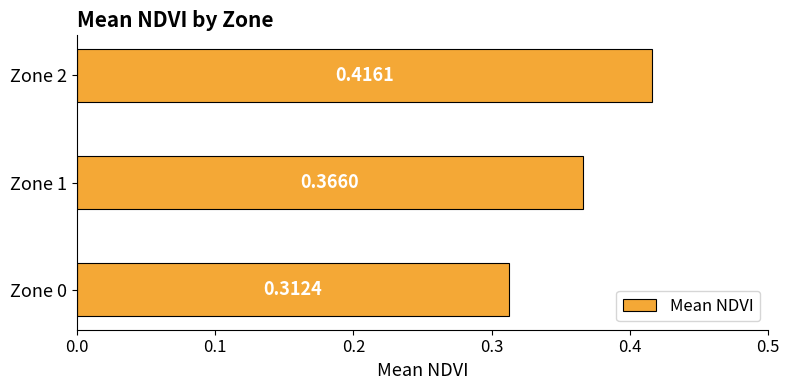

List the labels in order of value, largest first.

Zone 2, Zone 1, Zone 0